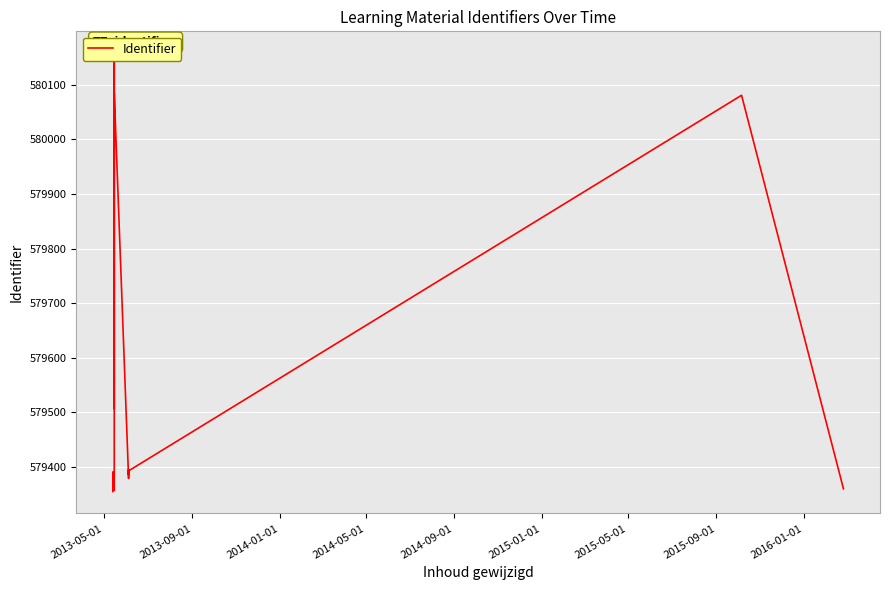

What is the sum of all values?

12170823